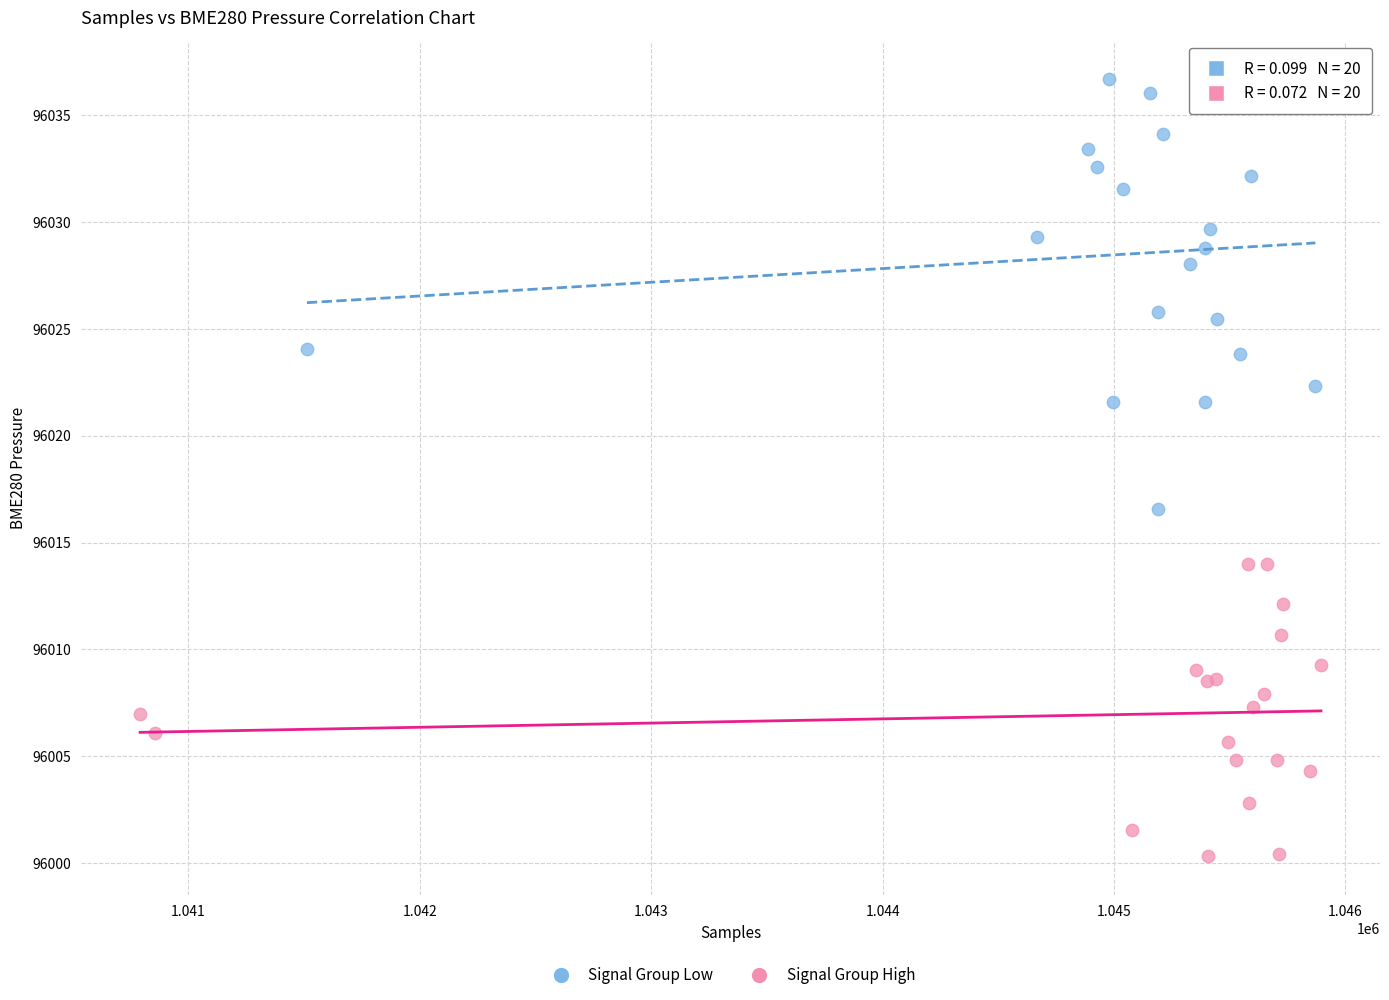

Which series has the largest Y range (max minus min)?

Signal Group Low